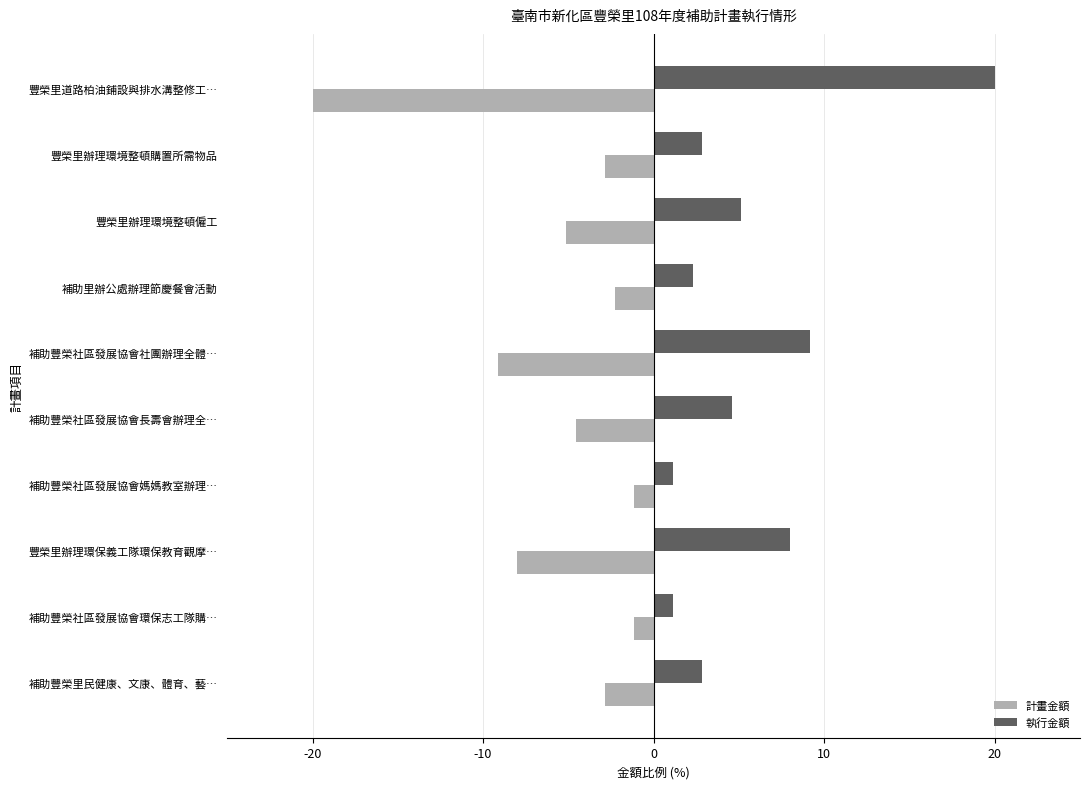

Is it true that 執行金額 equals 5.1 at 豐榮里辦理環境整頓僱工?

True